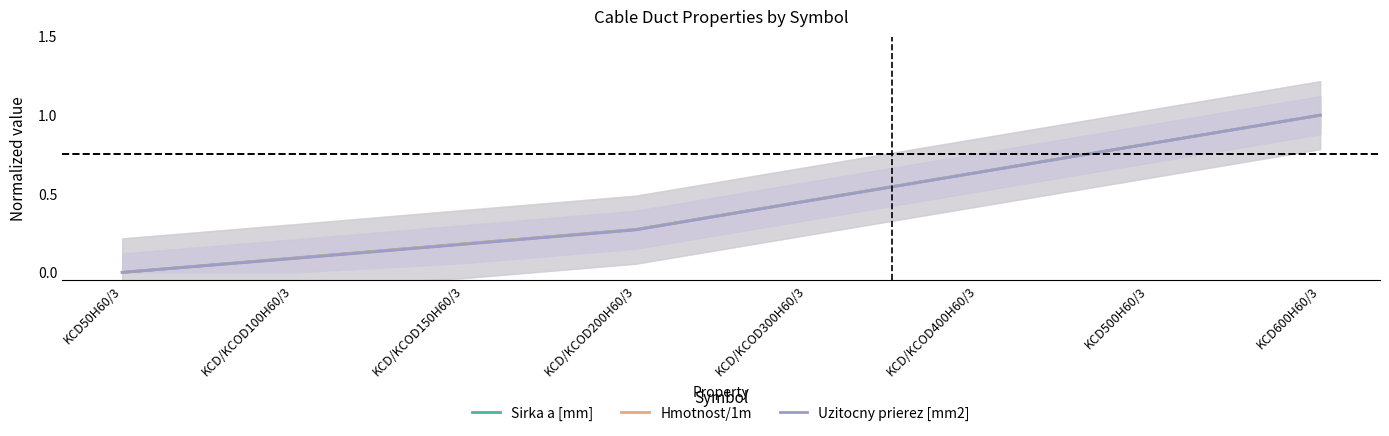

At how many categories does at least one series exceed 0?

7